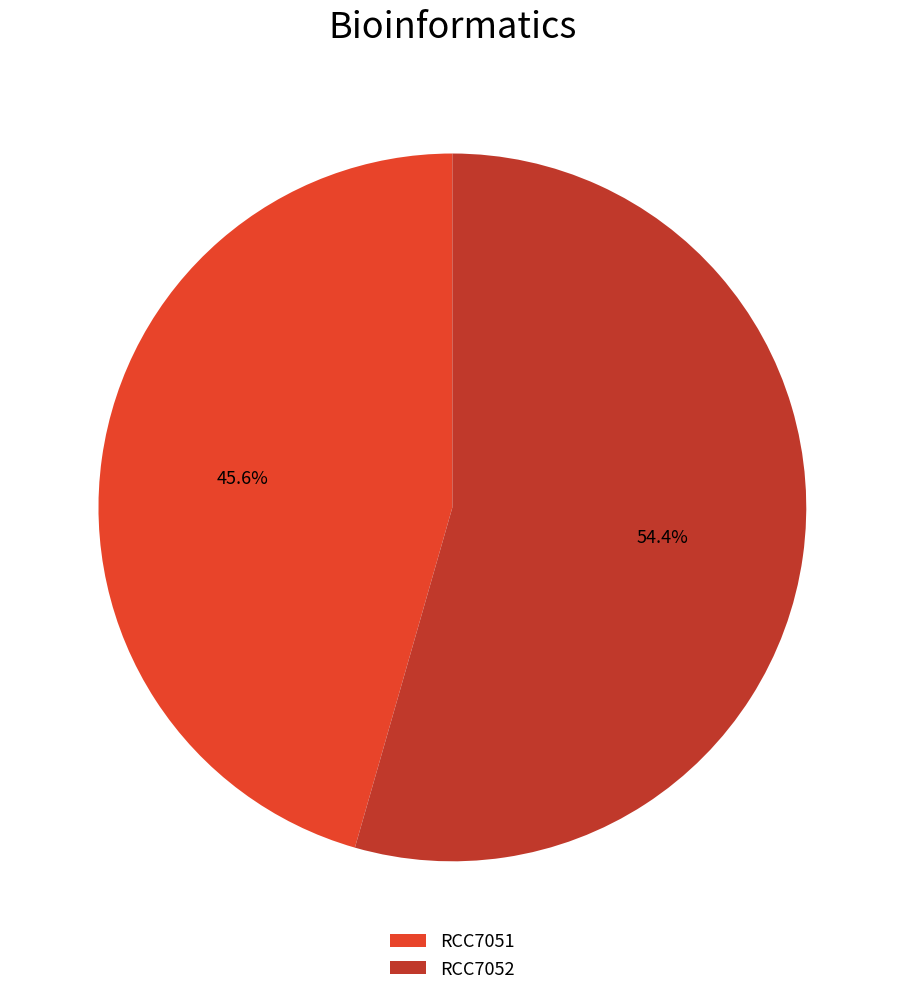

How many segments does this pie chart have?

2